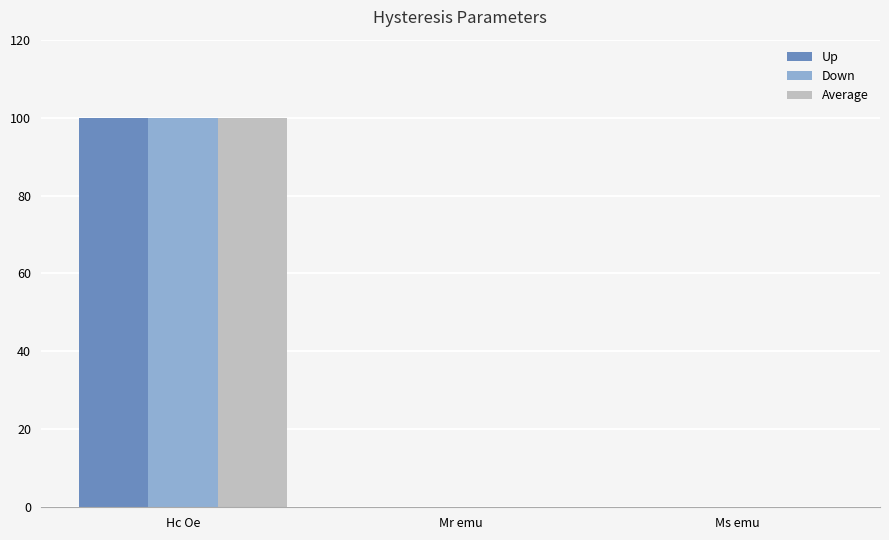

The Average series shows 100.0 at Hc Oe. True or false?

True